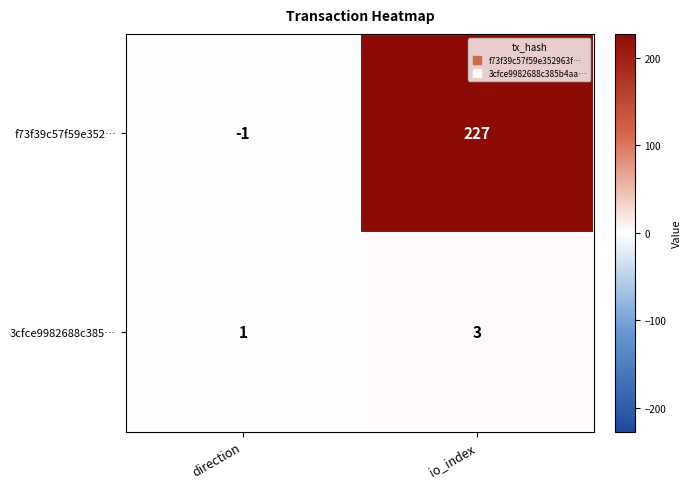

Reading left to right, what are all the values shown in this chart?

f73f39c57f59e352…: -1	227
3cfce9982688c385…: 1	3